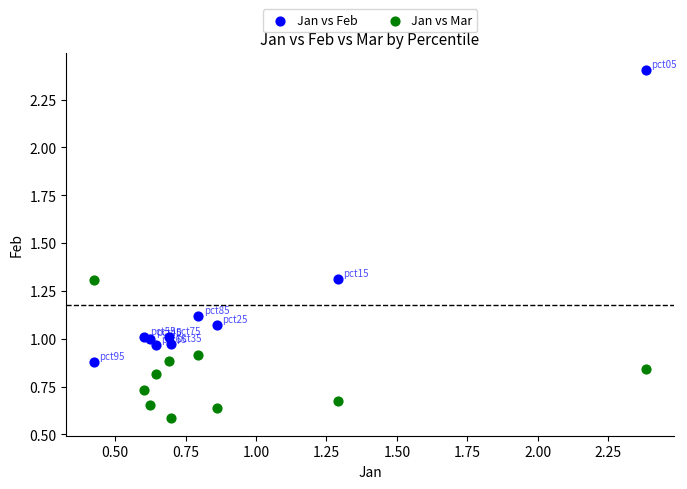

Which series contains the highest Y value?

Jan vs Feb